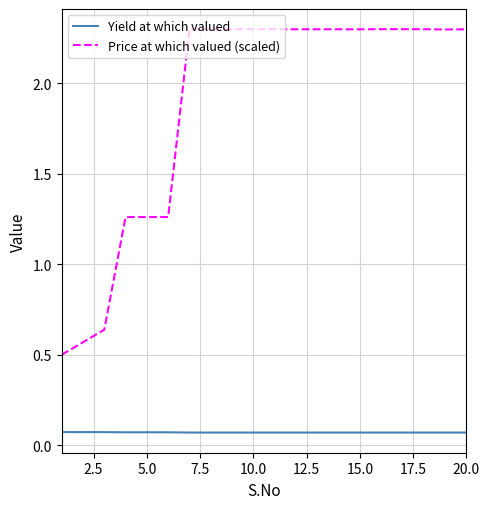

True or false: Yield at which valued and Price at which valued (scaled) intersect in this chart.

False